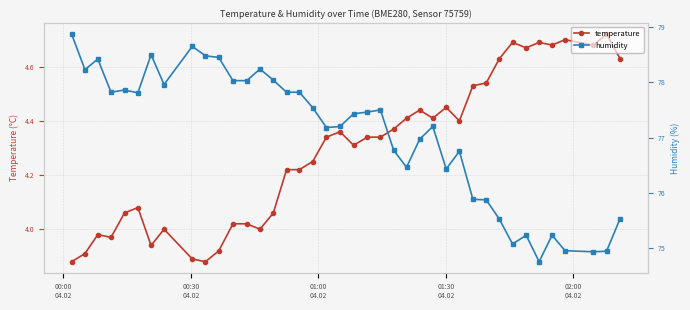

What are all the series names shown in the legend?

temperature, humidity